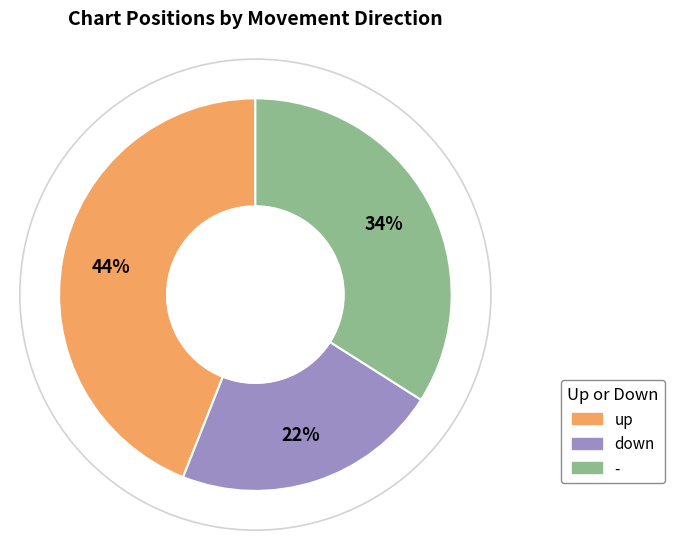

To the nearest percent, what percentage of the pie is -?

34%